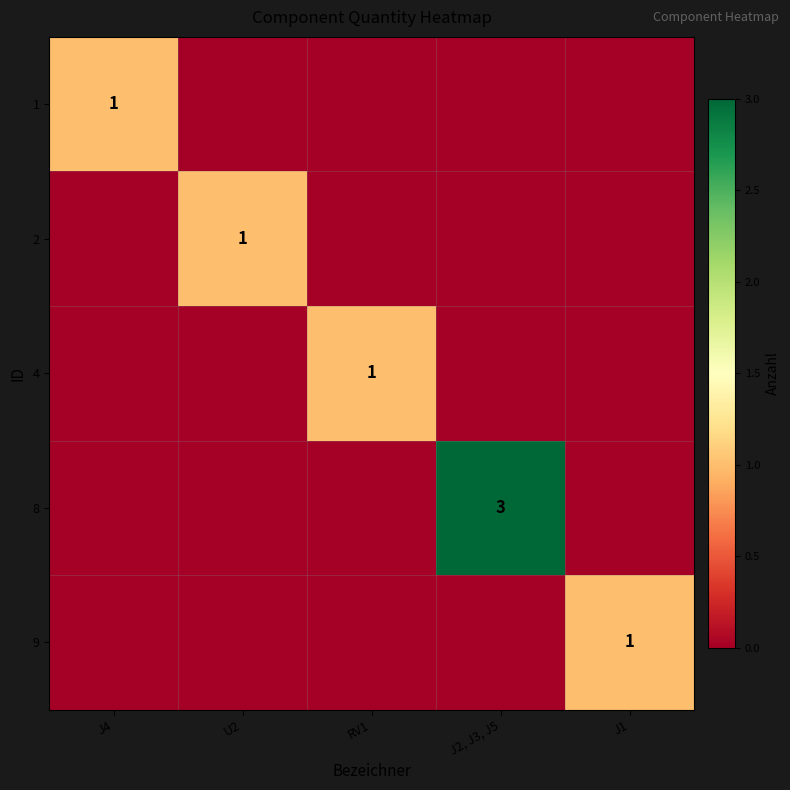

The value of 8 at J2, J3, J5 is 3. True or false?

True